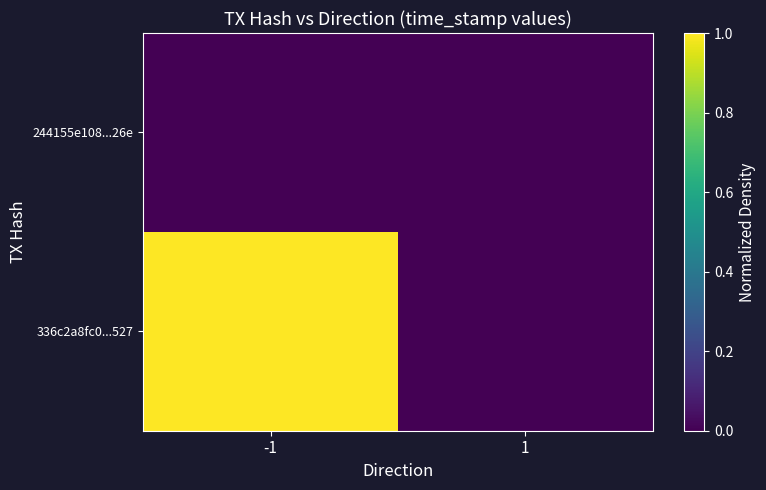

Which label corresponds to the smallest value in the chart?

1